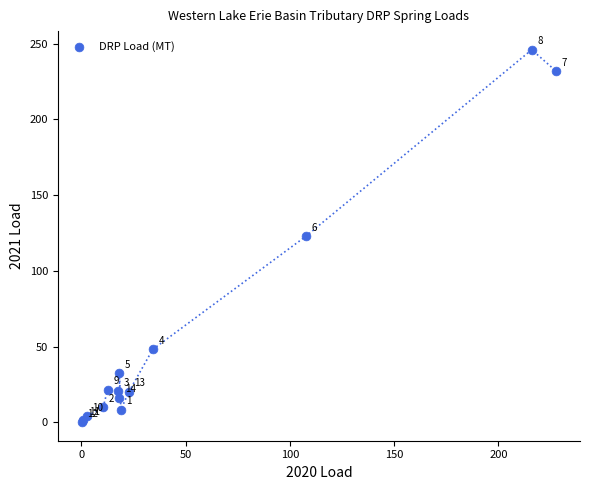

What Y value in the scatter plot is closest to 123?

122.7